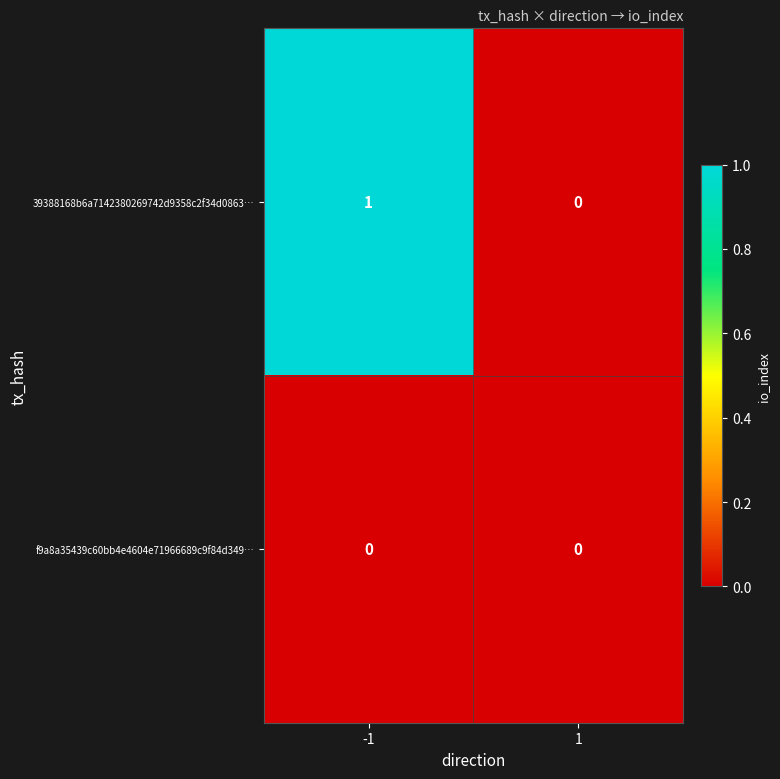

Rank the series by their average value, from lowest to highest.

f9a8a35439c60bb4e4604e71966689c9f84d349…, 39388168b6a7142380269742d9358c2f34d0863…